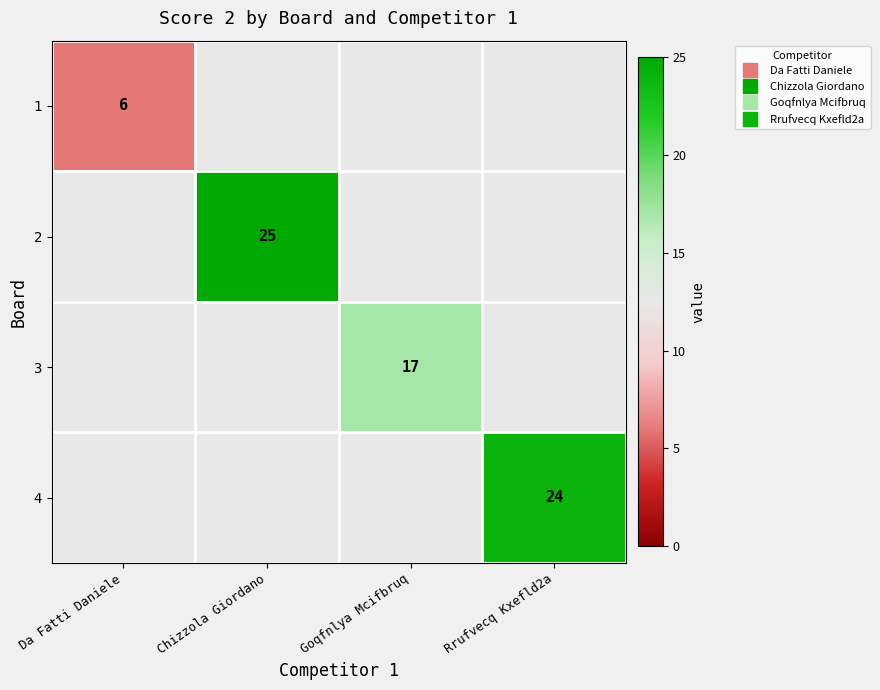

How many distinct data groups are displayed?

4